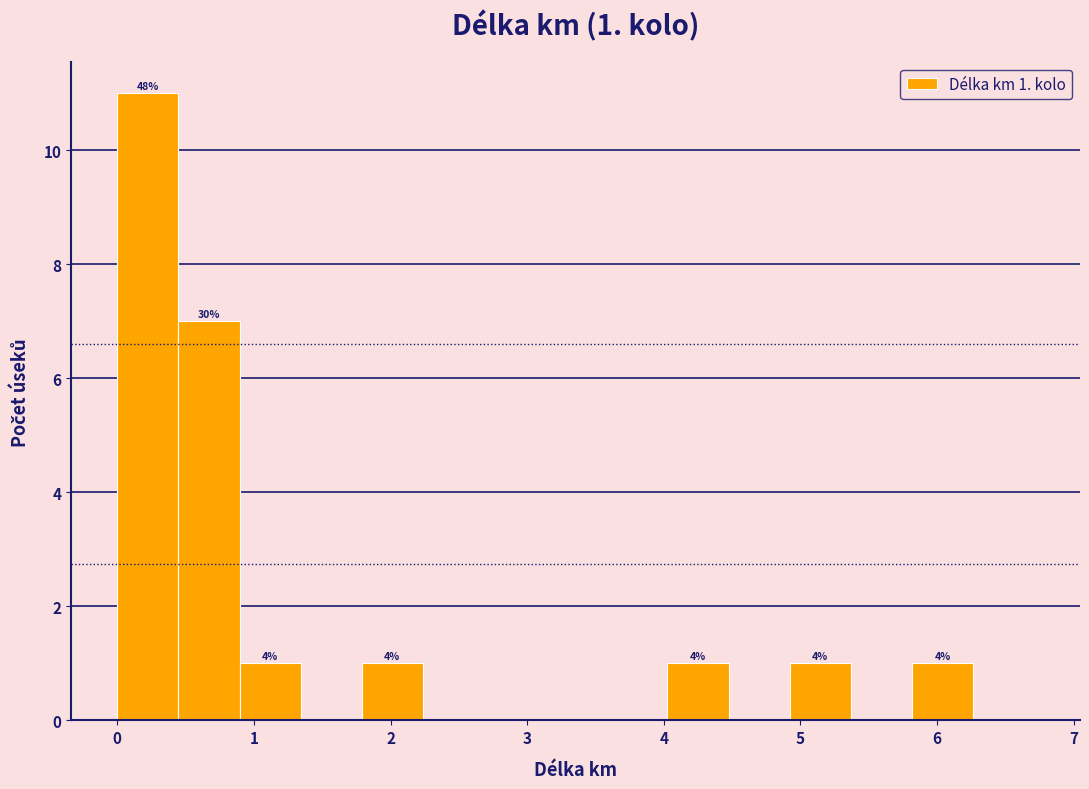

Which range on the x-axis has the tallest bar?

0.0 to 0.4